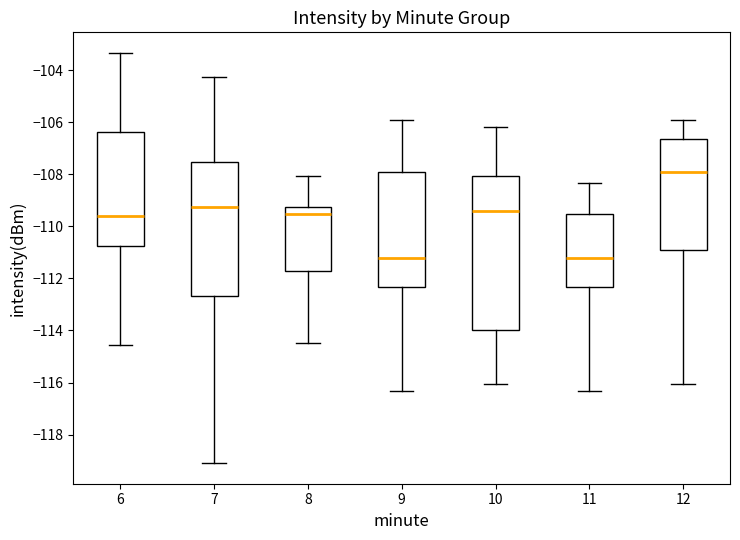

Reading left to right, read every box against the y-axis: the position of its median line, the range the box covers, and the ends of its whiskers. The values are not printed on the chart, so give them approximately, as read against the axis.

6: median -109.6, box -110.8 to -106.4, whiskers -114.6 to -103.4
7: median -109.2, box -112.6 to -107.6, whiskers -119.0 to -104.2
8: median -109.6, box -111.8 to -109.2, whiskers -114.4 to -108.0
9: median -111.2, box -112.4 to -108.0, whiskers -116.4 to -105.8
10: median -109.4, box -114.0 to -108.0, whiskers -116.0 to -106.2
11: median -111.2, box -112.4 to -109.6, whiskers -116.4 to -108.4
12: median -108.0, box -110.8 to -106.6, whiskers -116.0 to -105.8